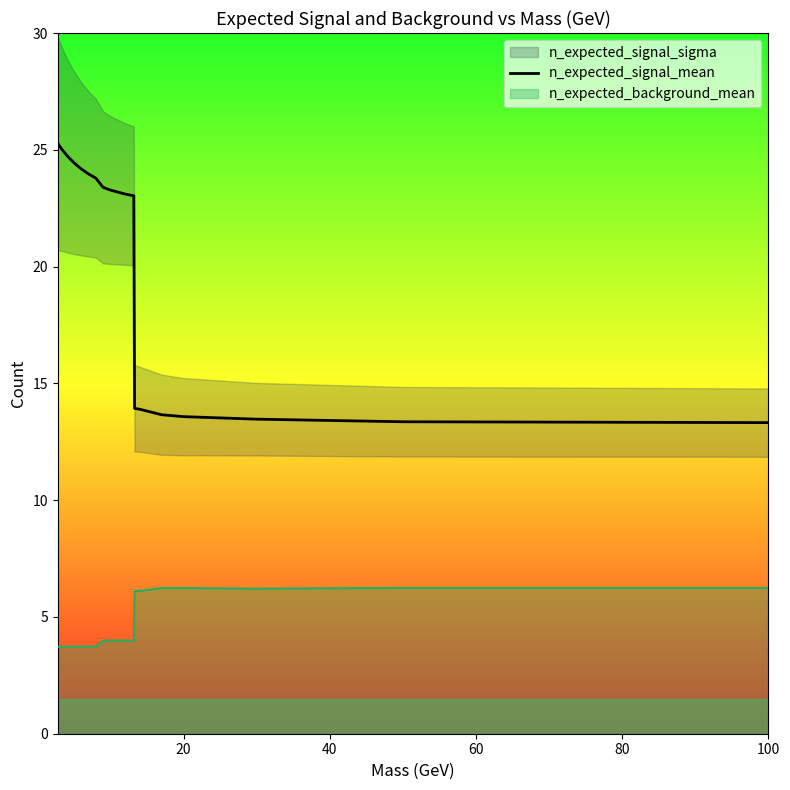

True or false: n_expected_background_mean and n_expected_signal_mean intersect in this chart.

False